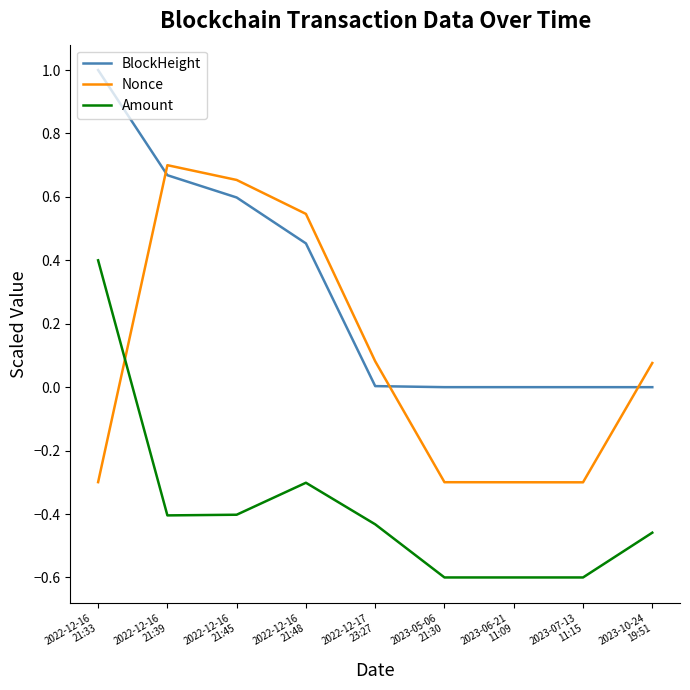

The Amount series shows -0.6 at 2023-07-13
11:15. True or false?

True